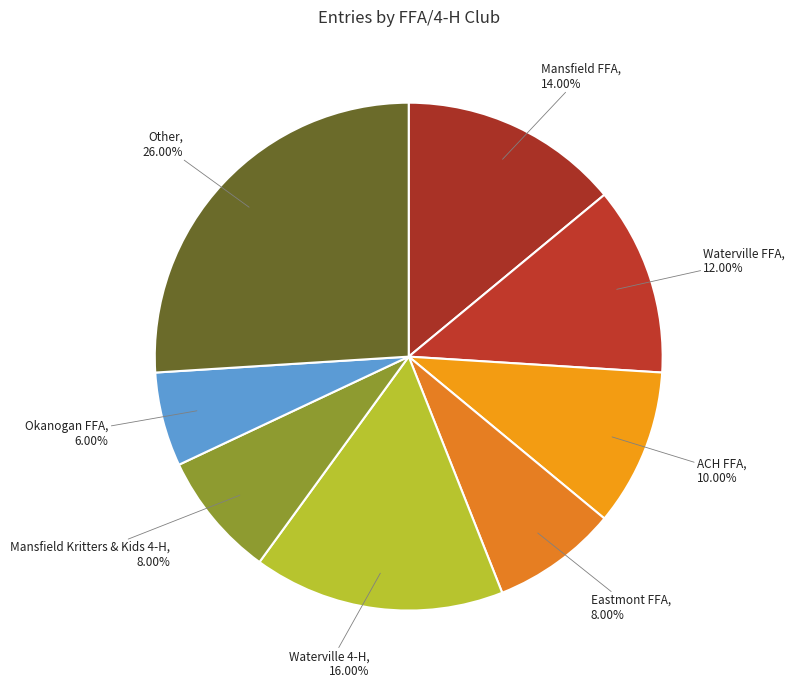

Count the number of slices in the pie.

8